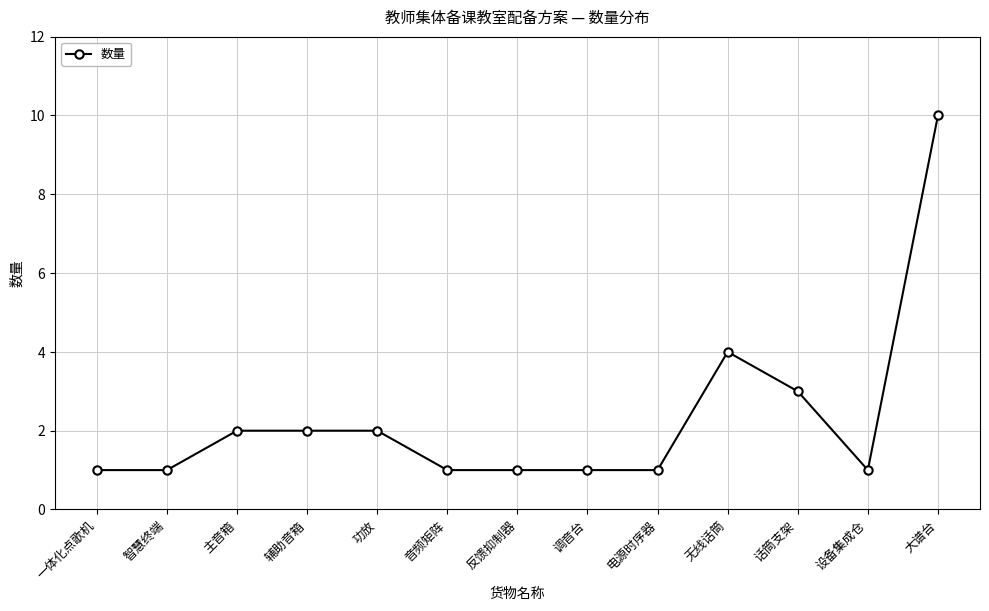

Which has a higher value, 话筒支架 or 大谱台?

大谱台